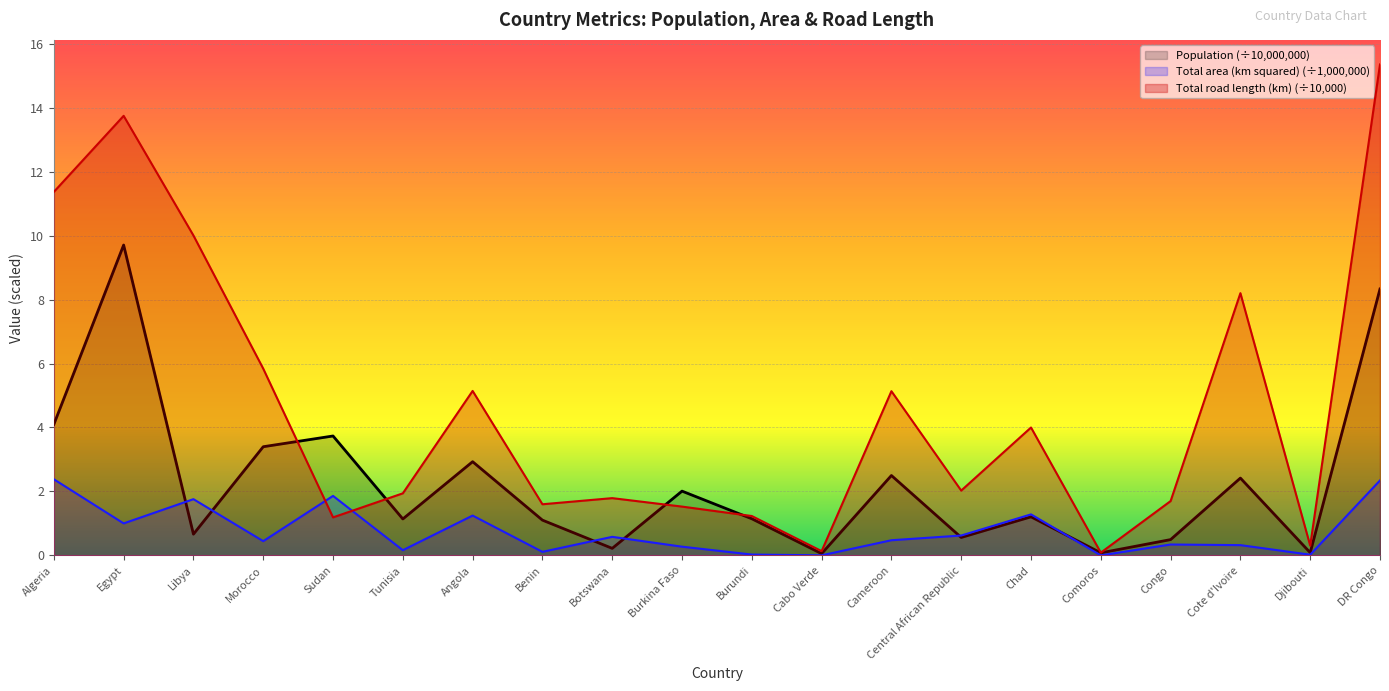

True or false: Total area (km squared) has a value of 0.6 at Congo.

False